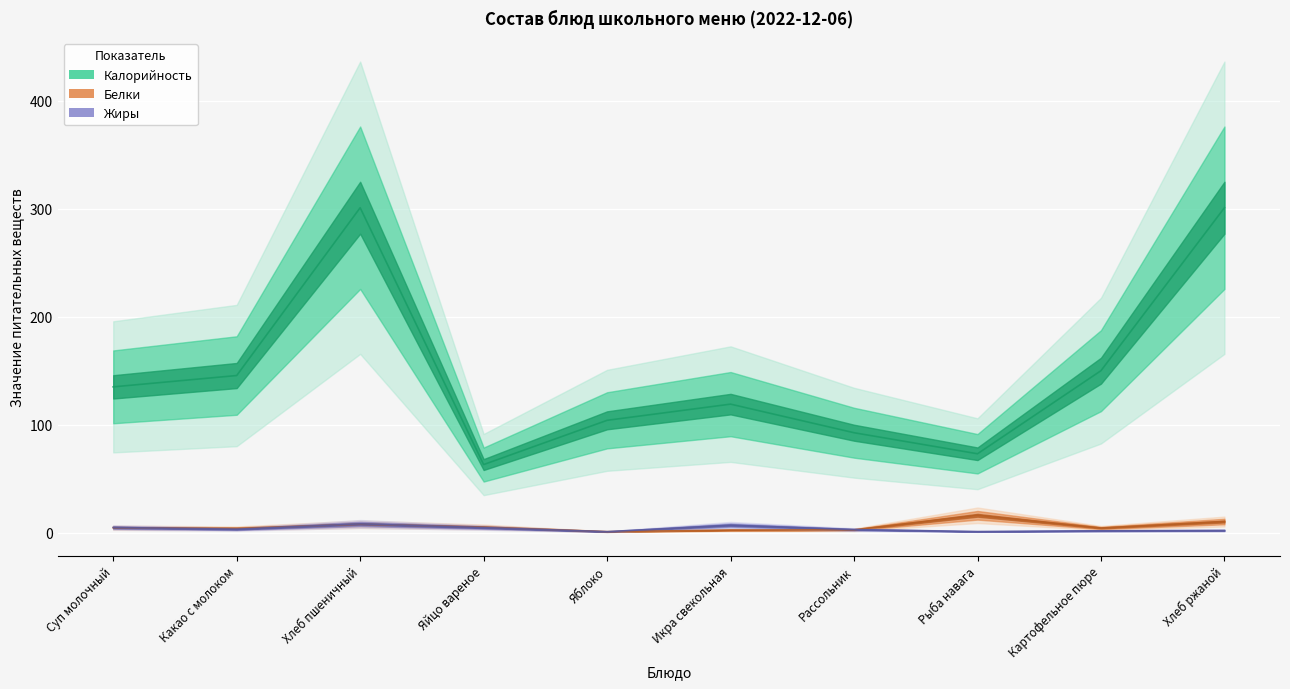

What is the minimum value for Белки?

0.8